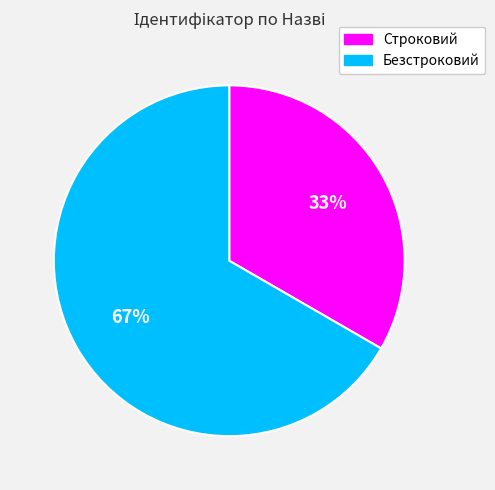

What is the majority slice?

Безстроковий